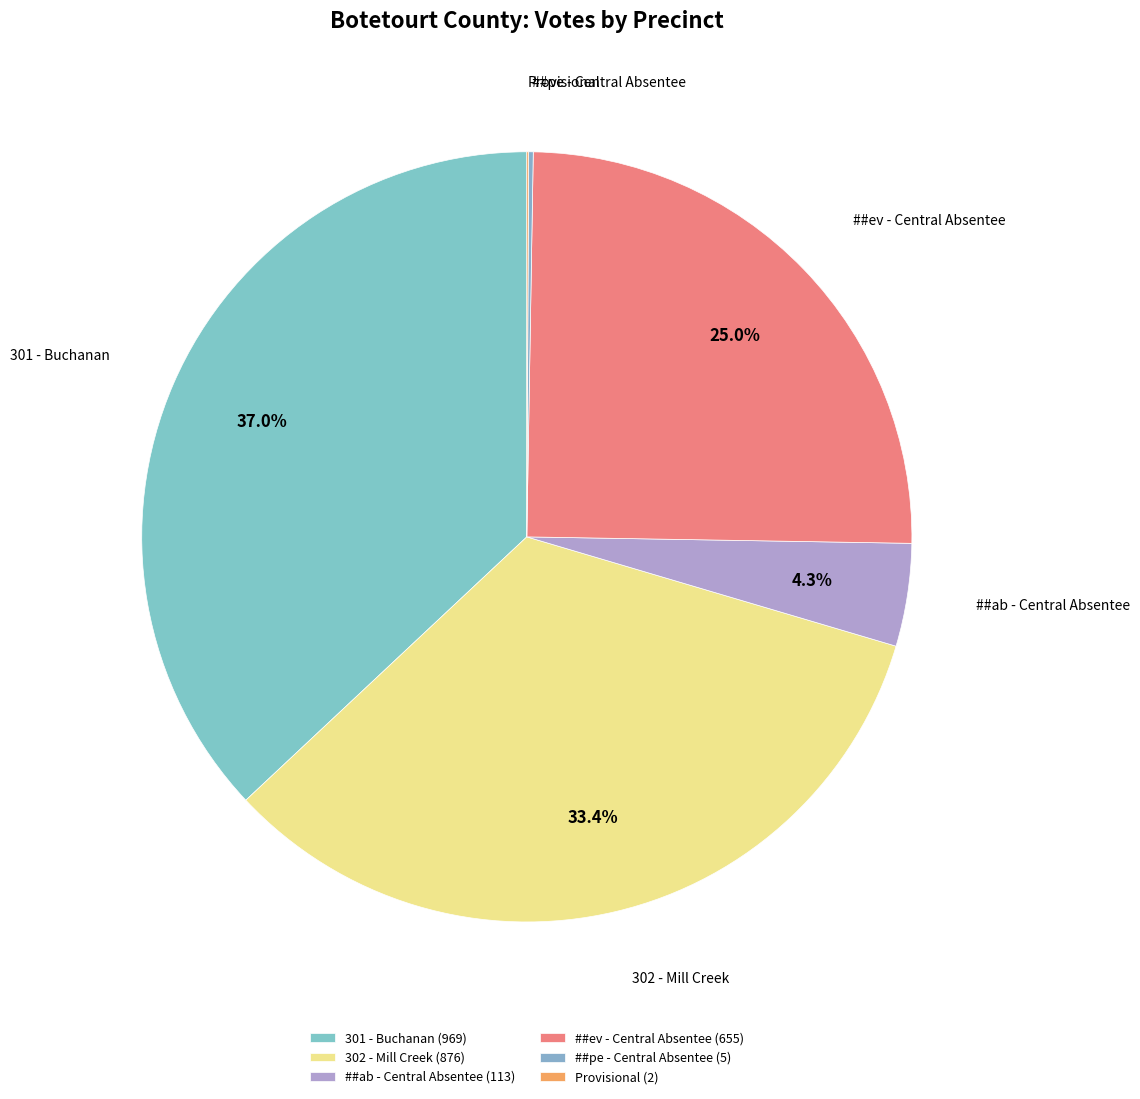

True or false: ##ev - Central Absentee accounts for 17% of the total.

False